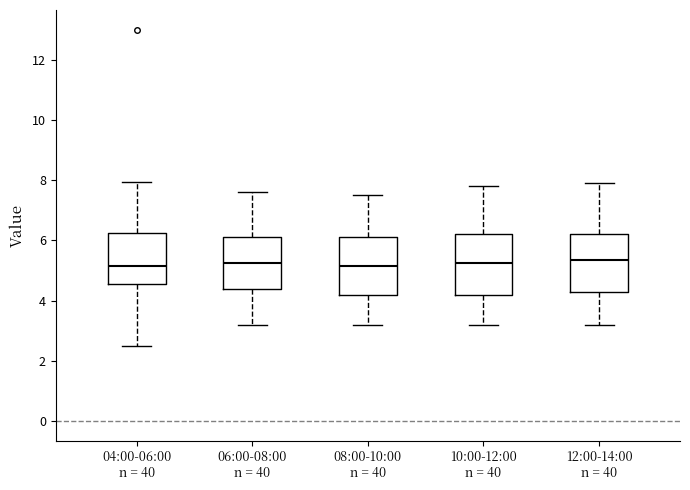

Where is the upper edge of the box for 04:00-06:00 n = 40 on the y-axis? The values are not printed on the chart, so give them approximately, as read against the axis.

6.2